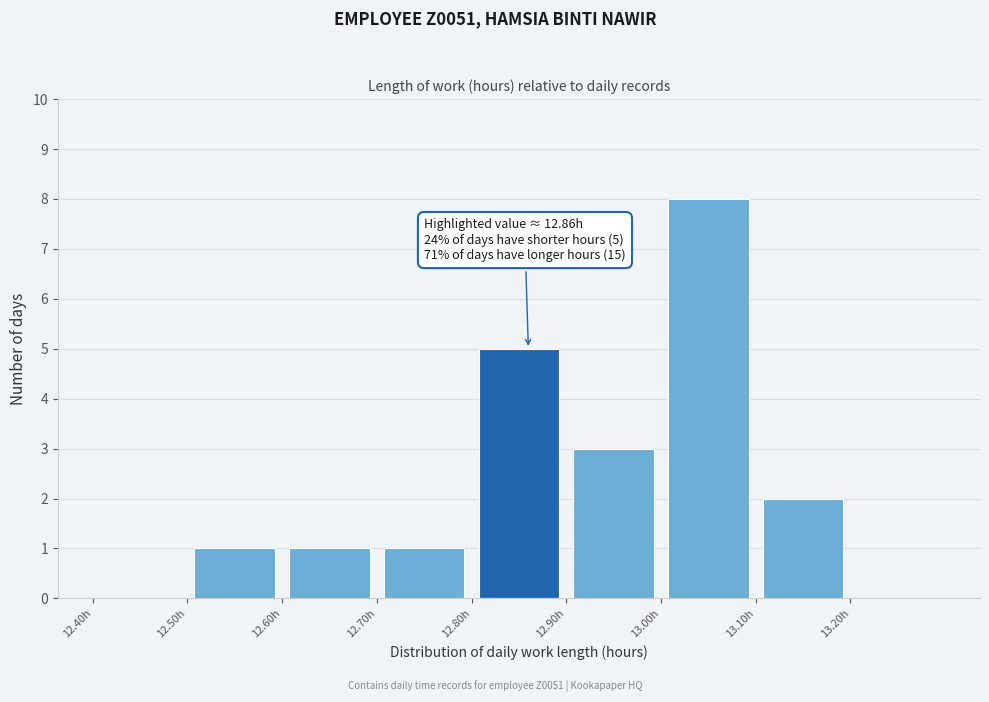

Which range on the x-axis has the tallest bar?

13.0 to 13.1